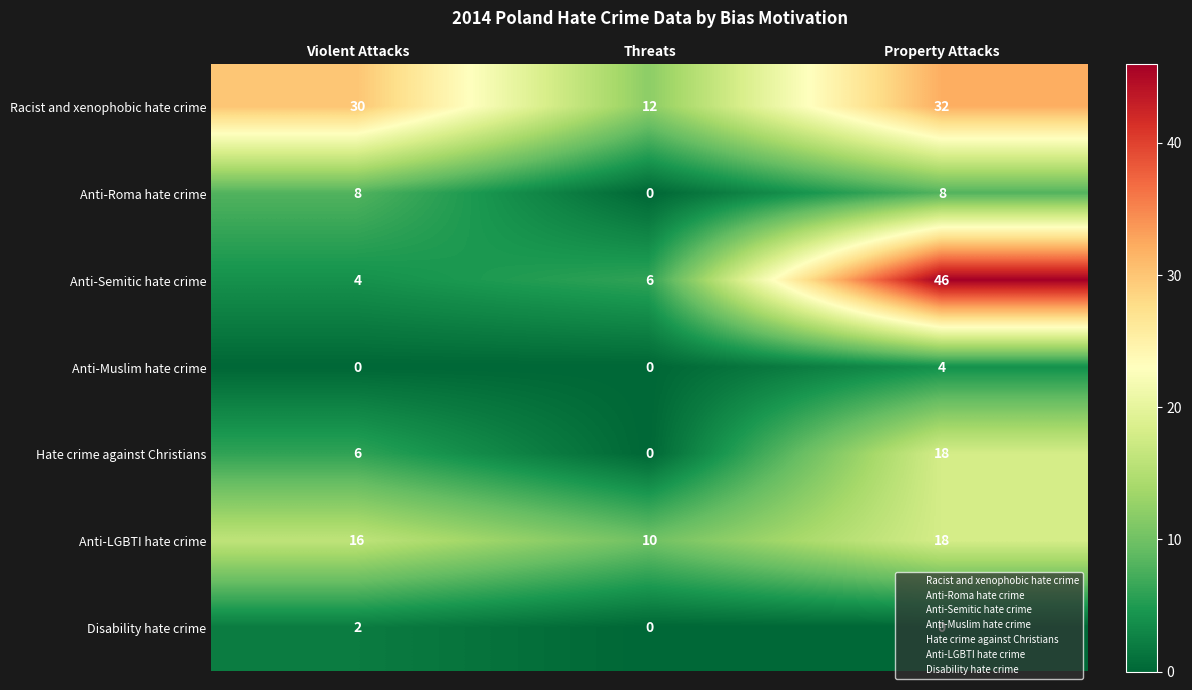

List the labels in order of Anti-Semitic hate crime value, largest first.

Property Attacks, Threats, Violent Attacks